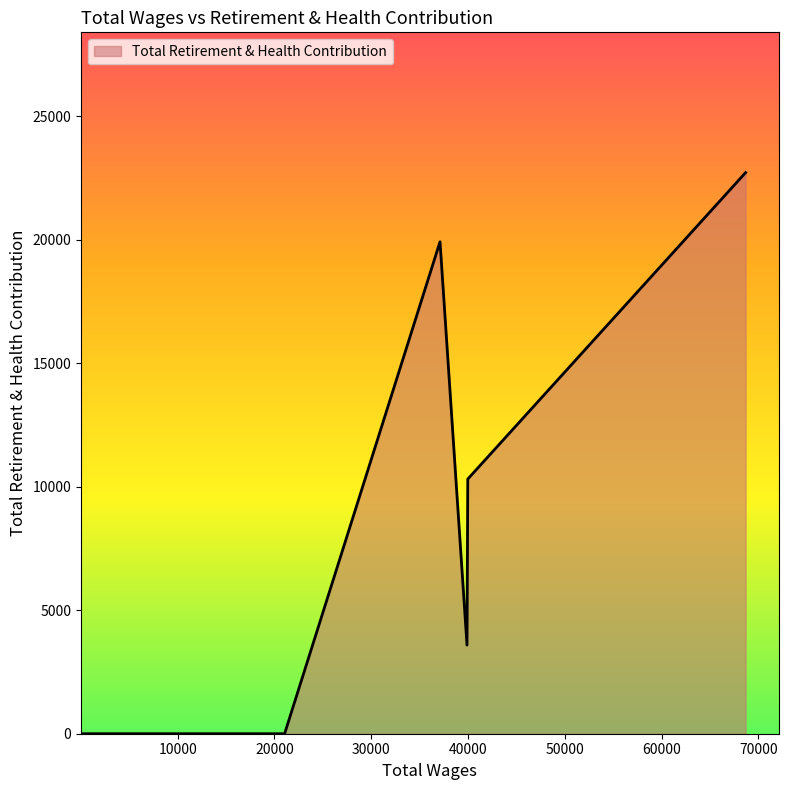

How many lines are shown in the chart?

1